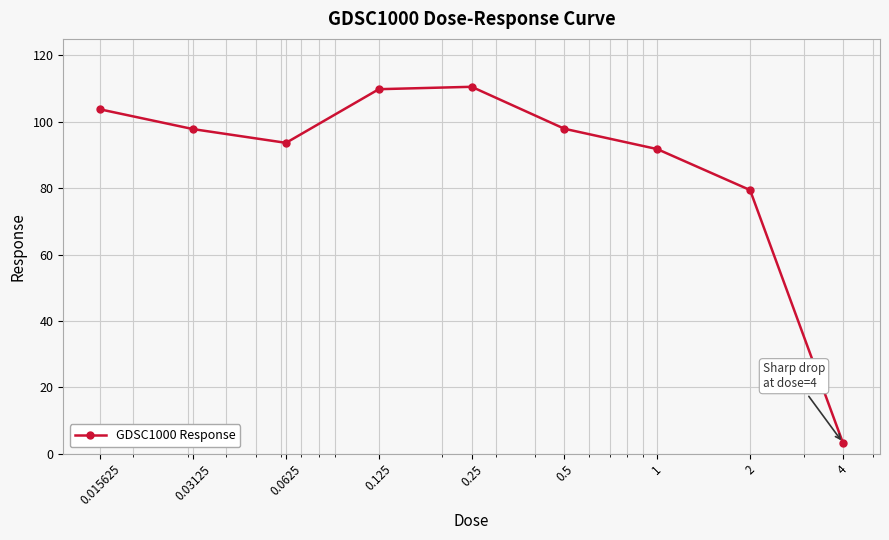

Does the chart display data point markers on the line(s)?

Yes